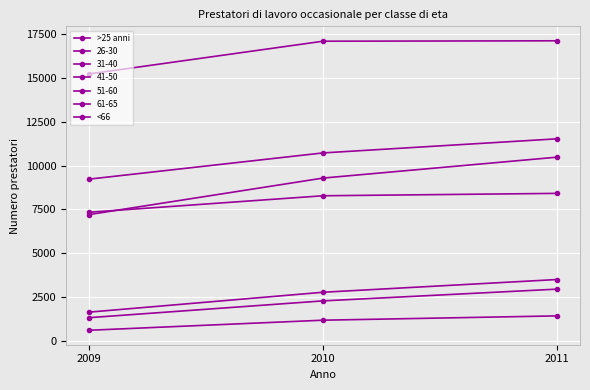

At which label is >25 anni closest to 8847?

2010